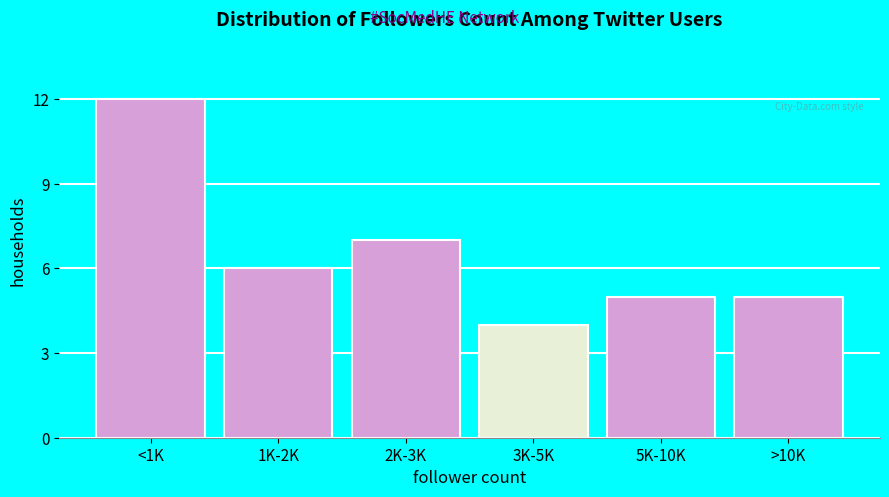

Reading right to left, extract all data points from this chart.

5	5	4	7	6	12